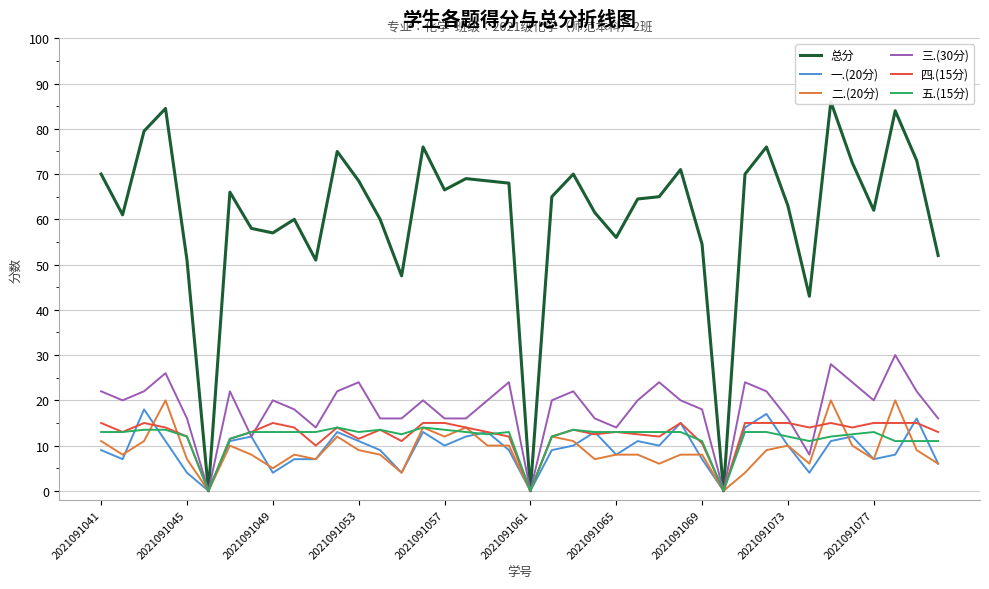

True or false: 一.(20分) has a value of 13.0 at 11.

True